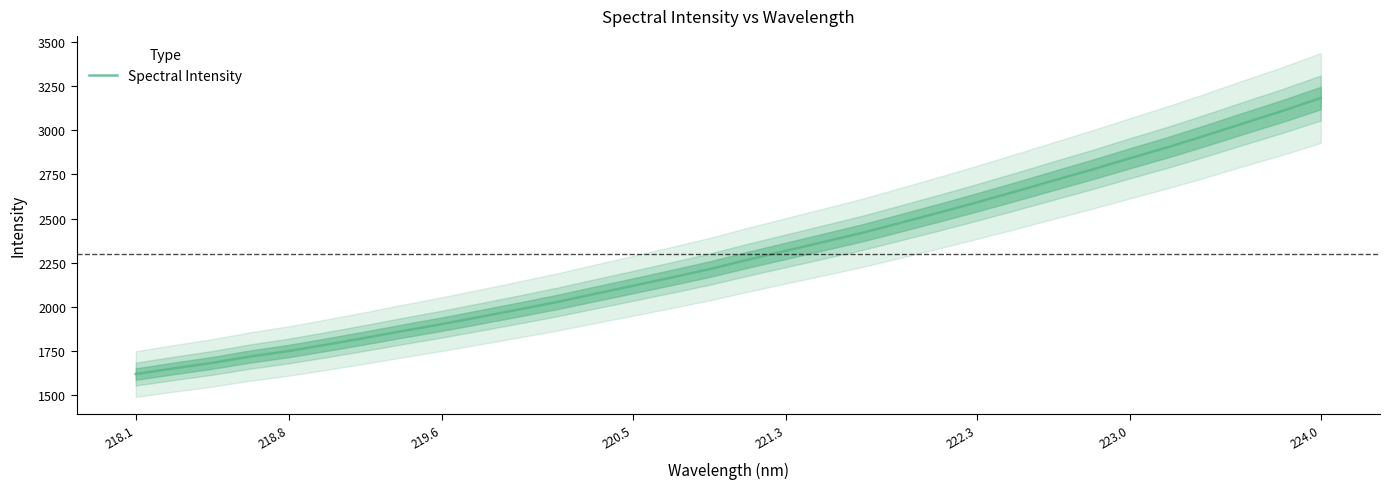

What is the sum of all values?

73485.1